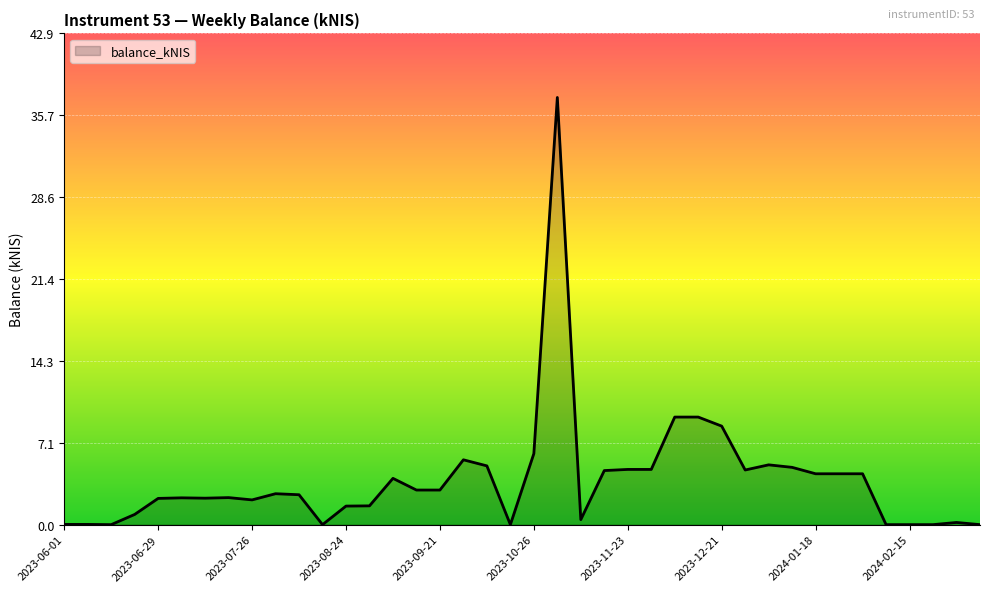

What is the difference between the maximum and second lowest values?

37.3